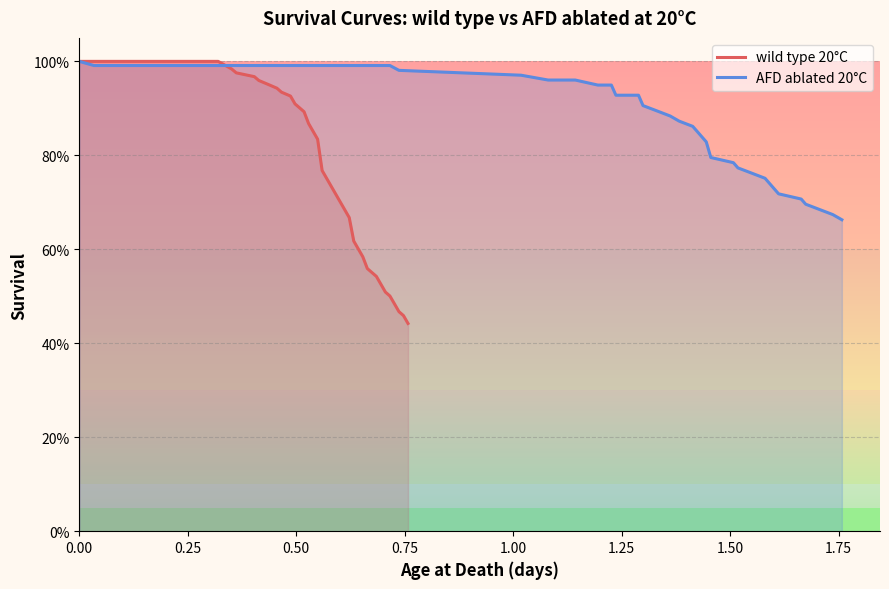

True or false: wild type 20°C has more than 0 points higher than both neighbors.

False